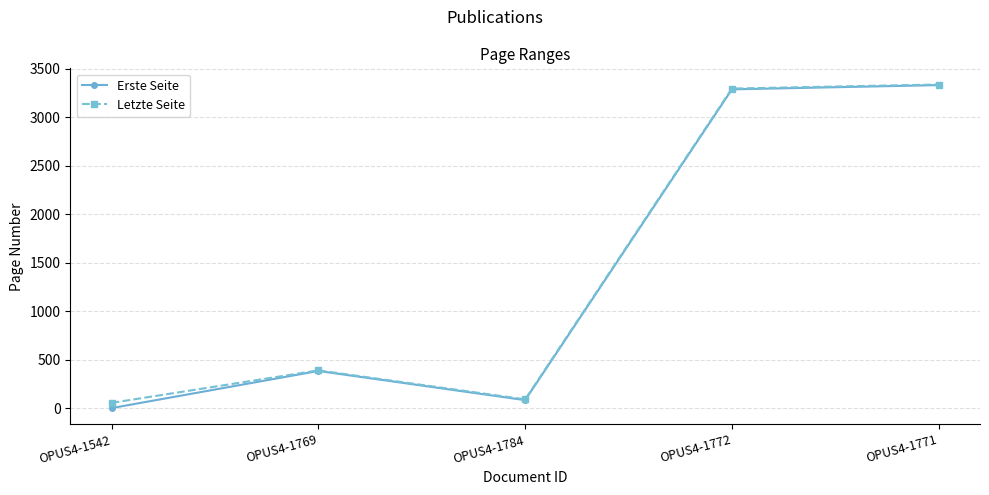

At which label is Erste Seite closest to 1667?

OPUS4-1769